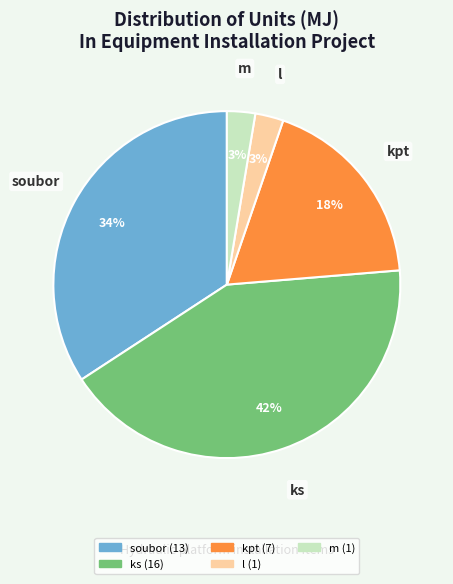

Which slice is the largest?

ks